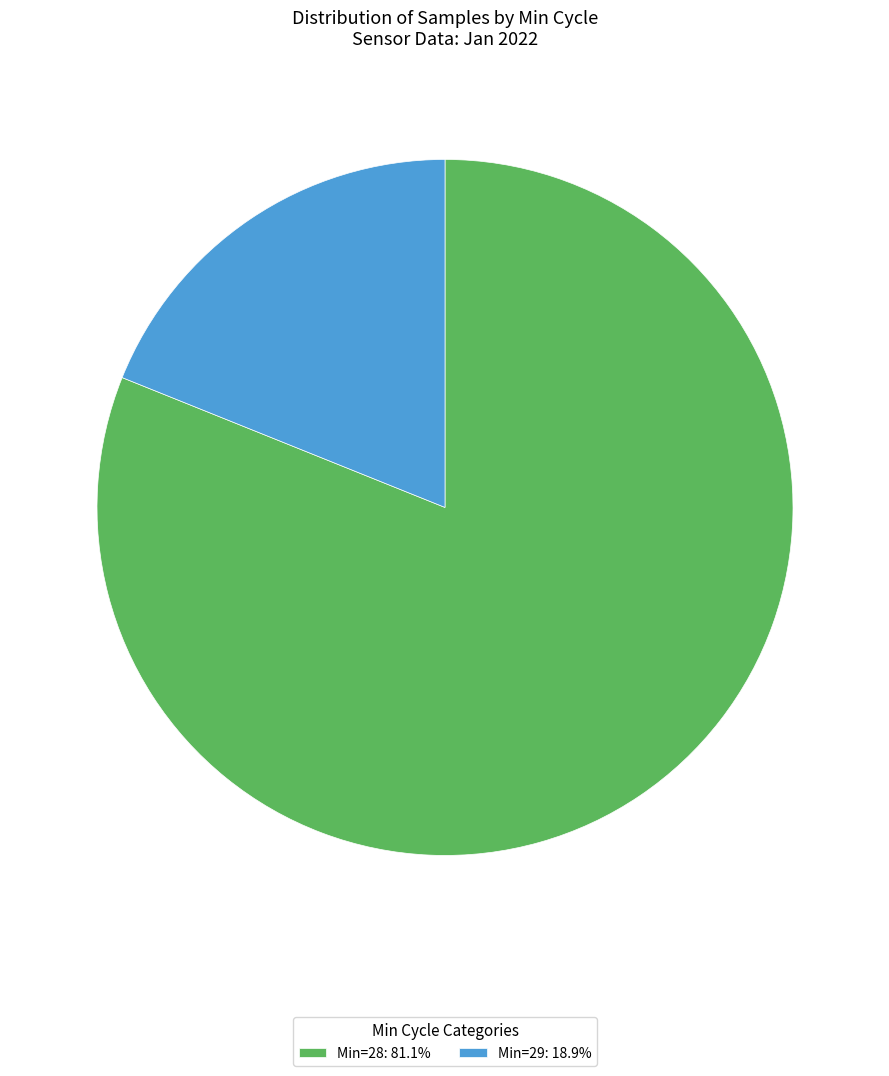

Does any single category account for the majority?

Yes